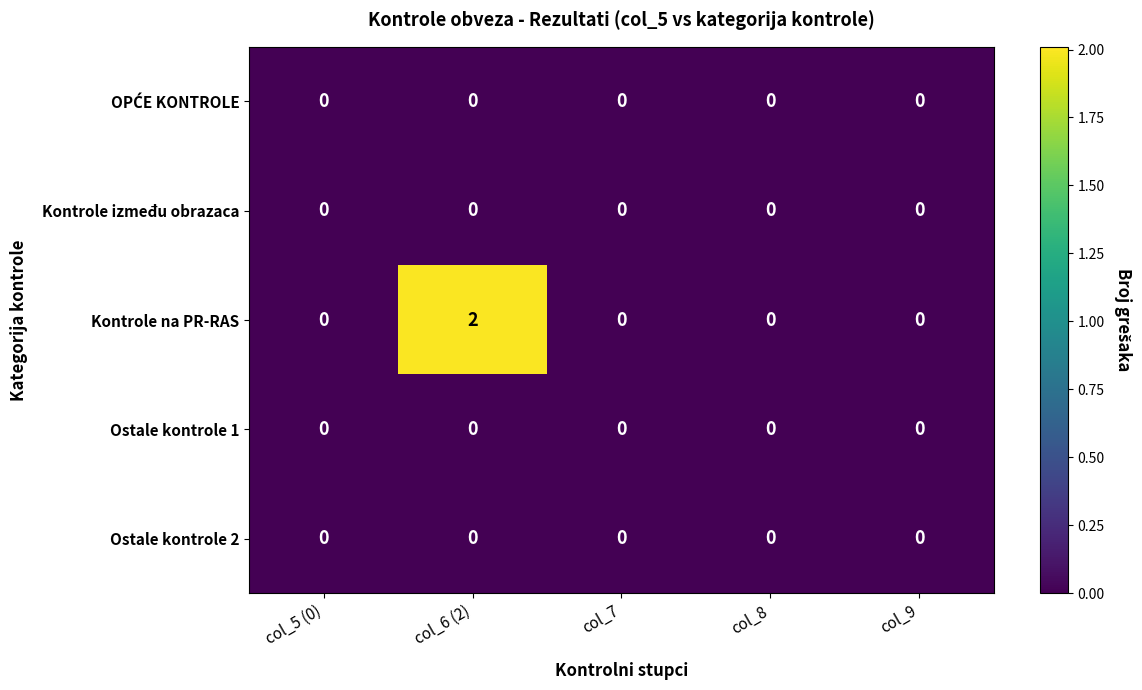

Is the value of Kontrole na PR-RAS at col_6 (2) greater than the value of Kontrole između obrazaca at col_7?

Yes